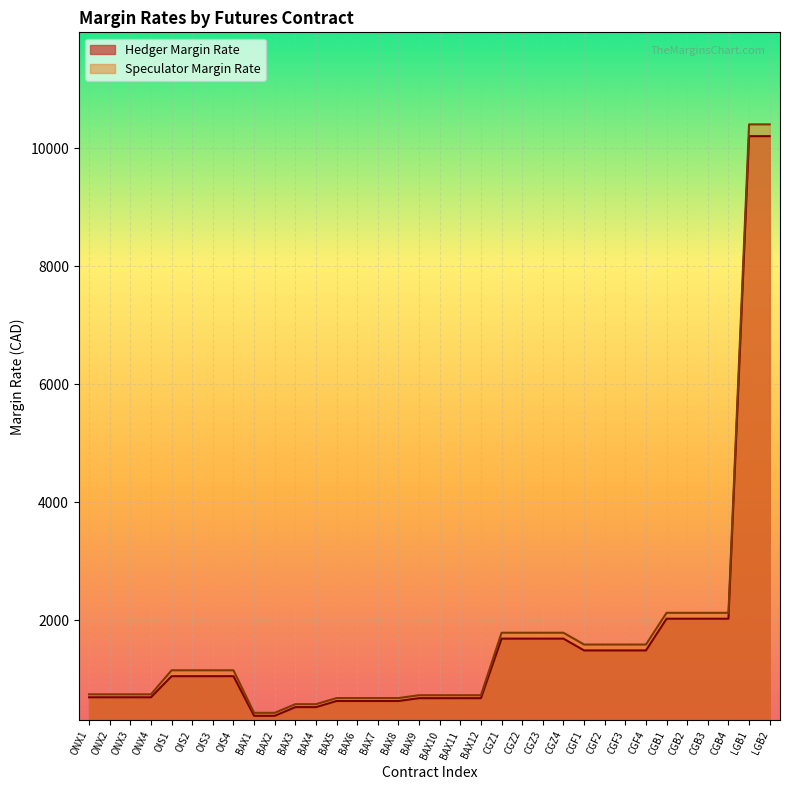

How many categories are shown in the chart?

34